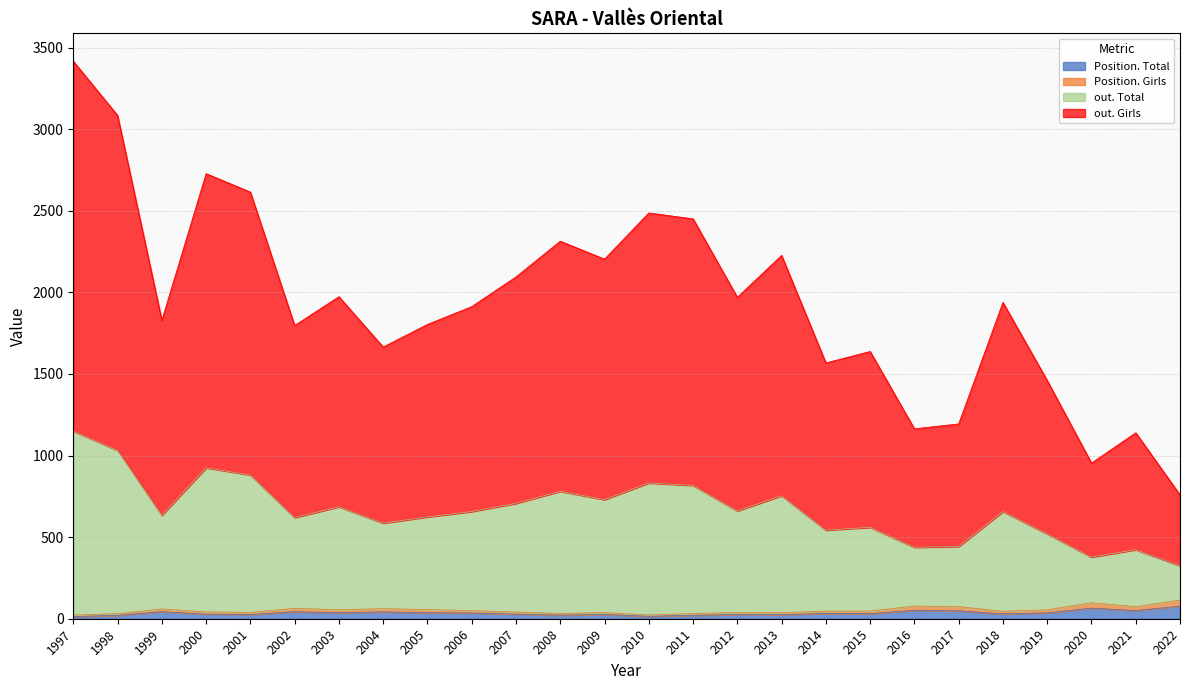

Where does the Position. Total series first go above 32?

1999